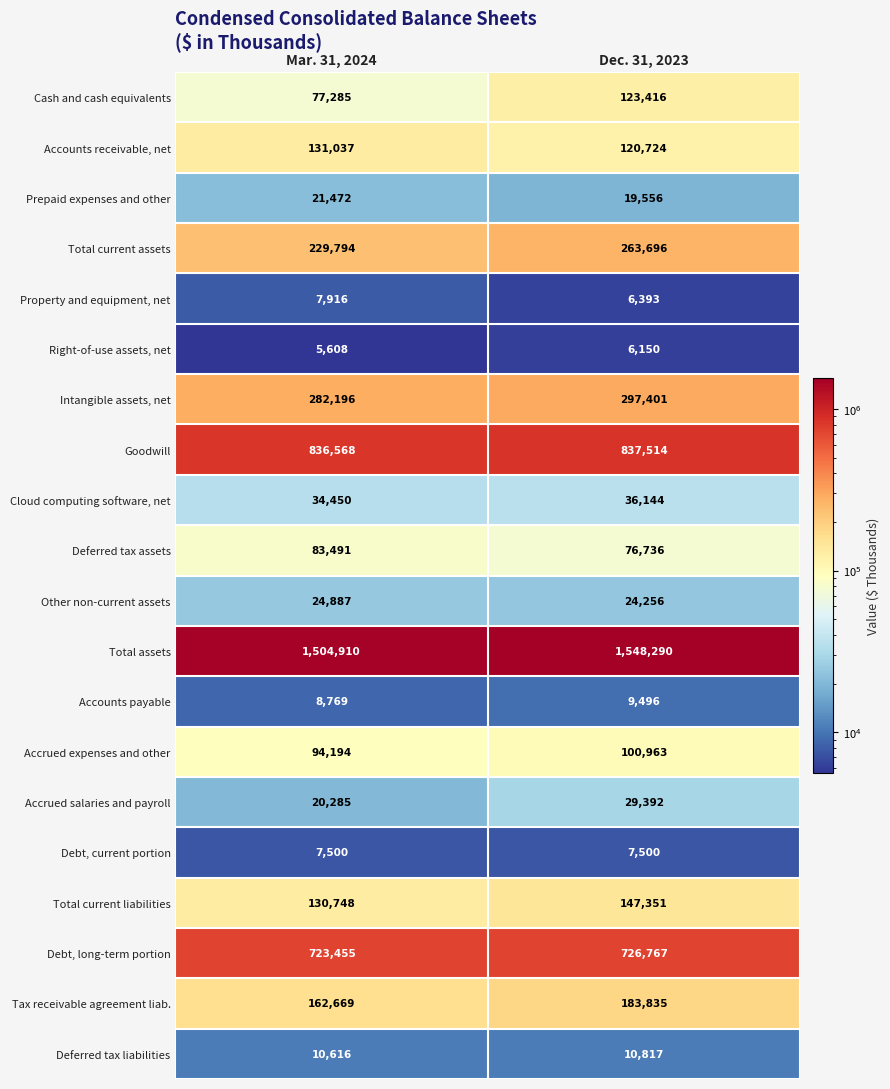

At how many categories does at least one series exceed 221089?

2